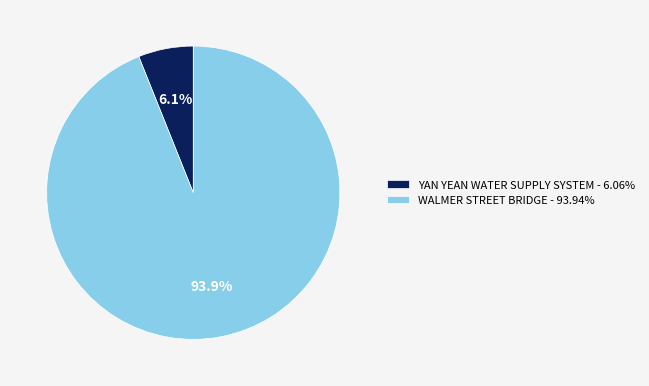

Is it true that WALMER STREET BRIDGE is 99% of the pie?

False